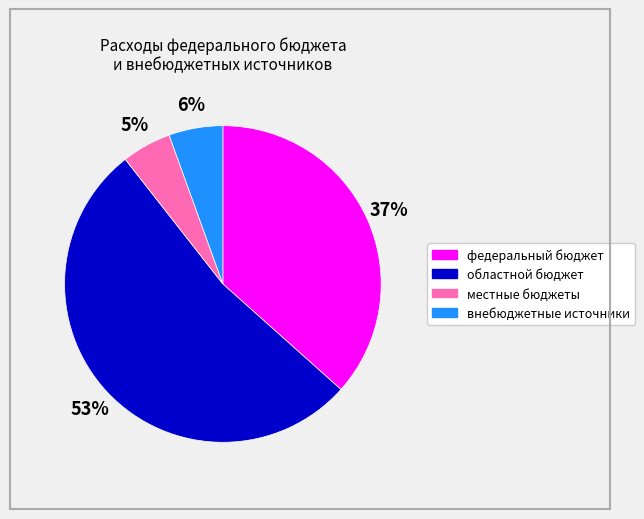

Which slice is the largest?

областной бюджет